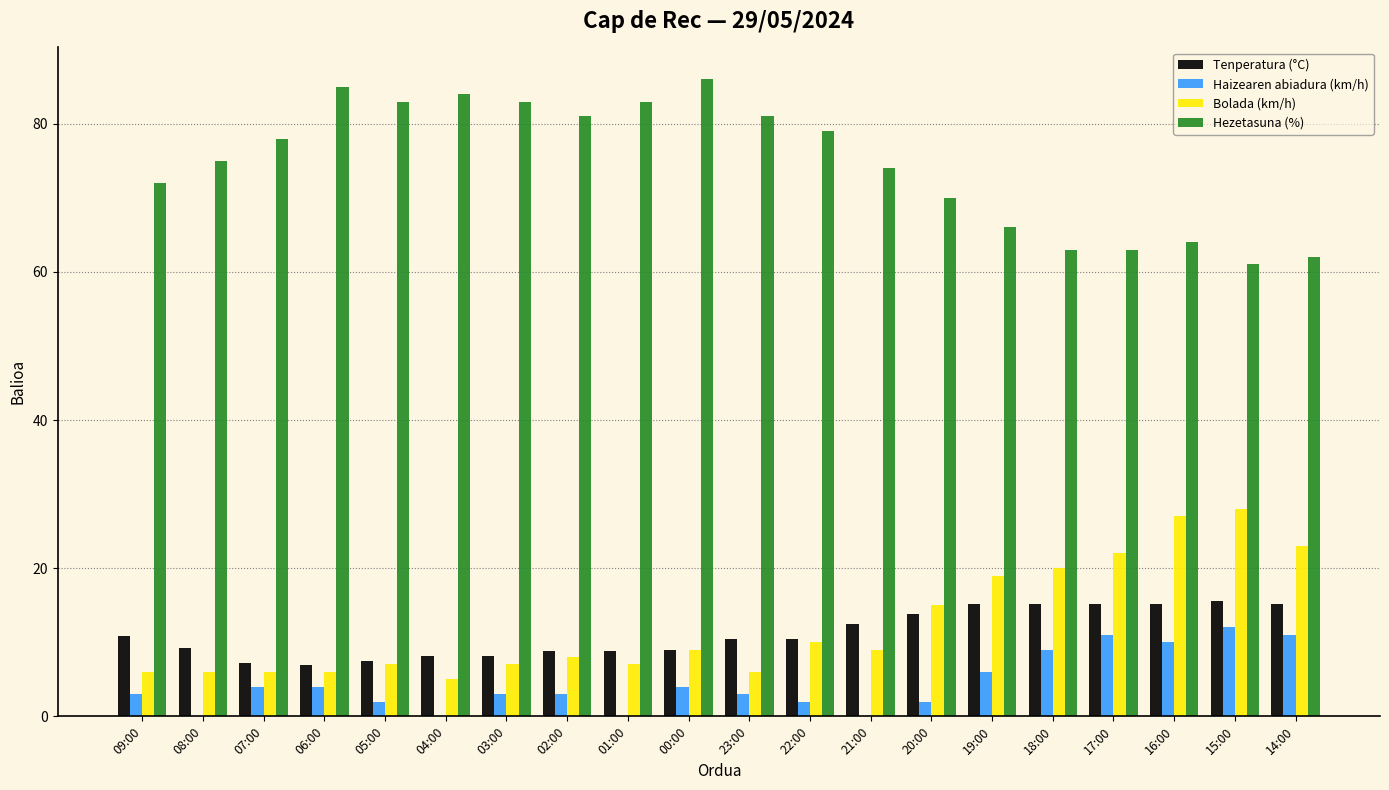

What is the maximum value for Tenperatura (°C)?

15.6